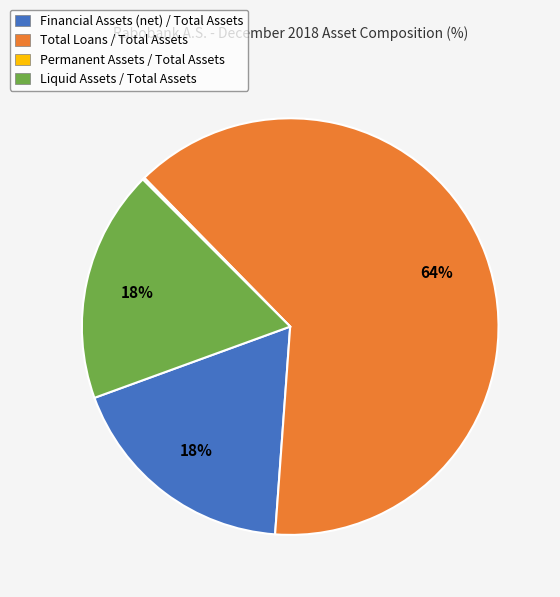

To the nearest percent, what is the average slice percentage?

25%